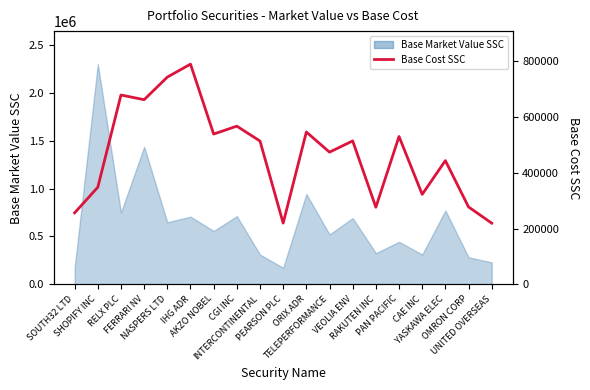

At which label is the value closest to 504494?

INTERCONTINENTAL